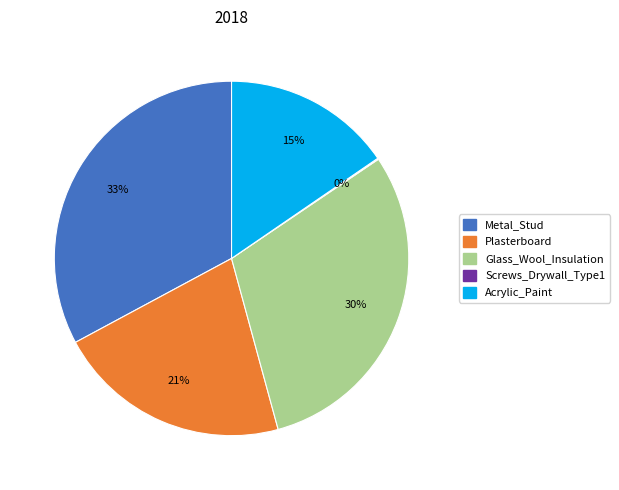

Is the sum of Glass_Wool_Insulation and Metal_Stud greater than half?

Yes